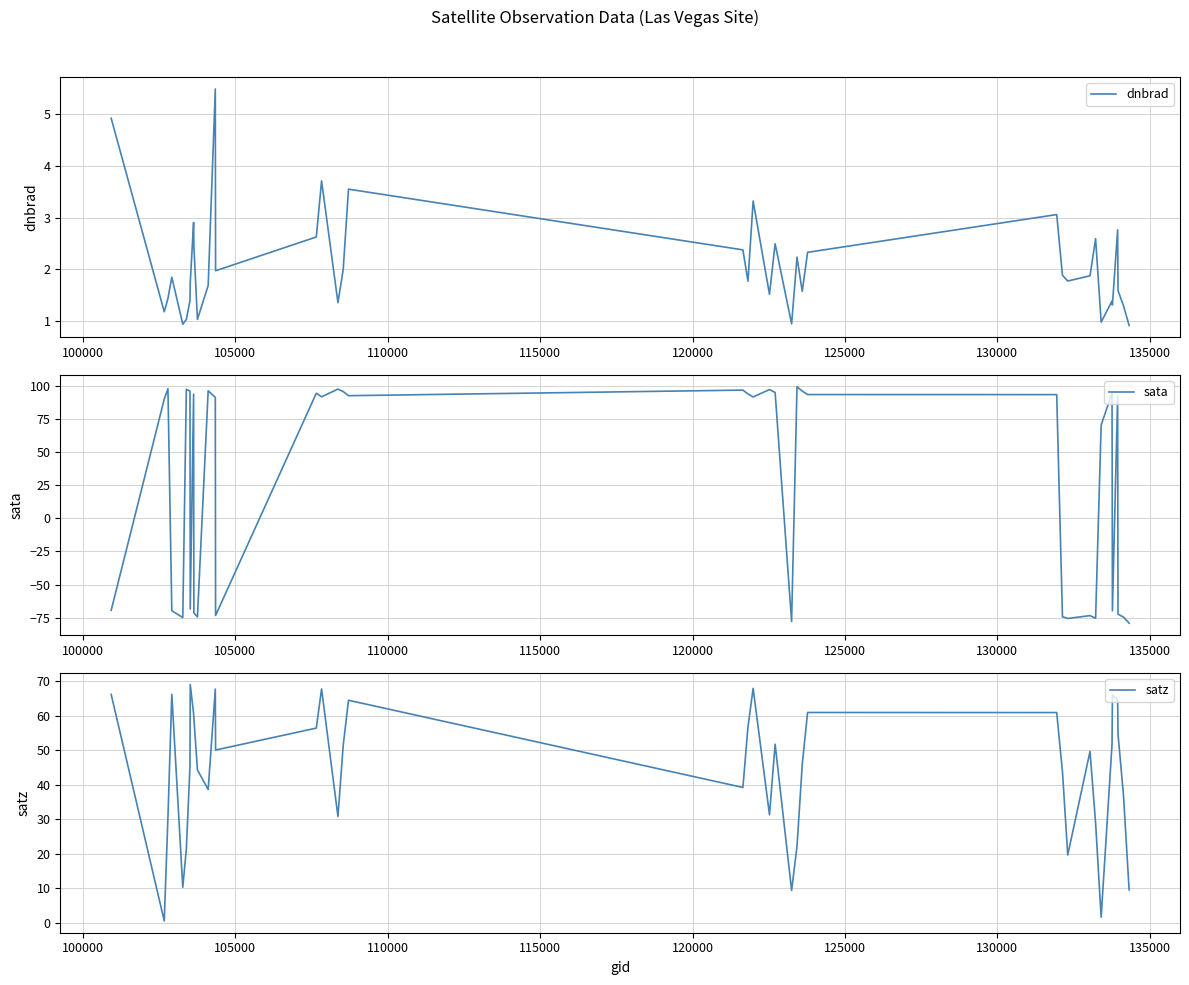

What is the minimum value for dnbrad?

0.9